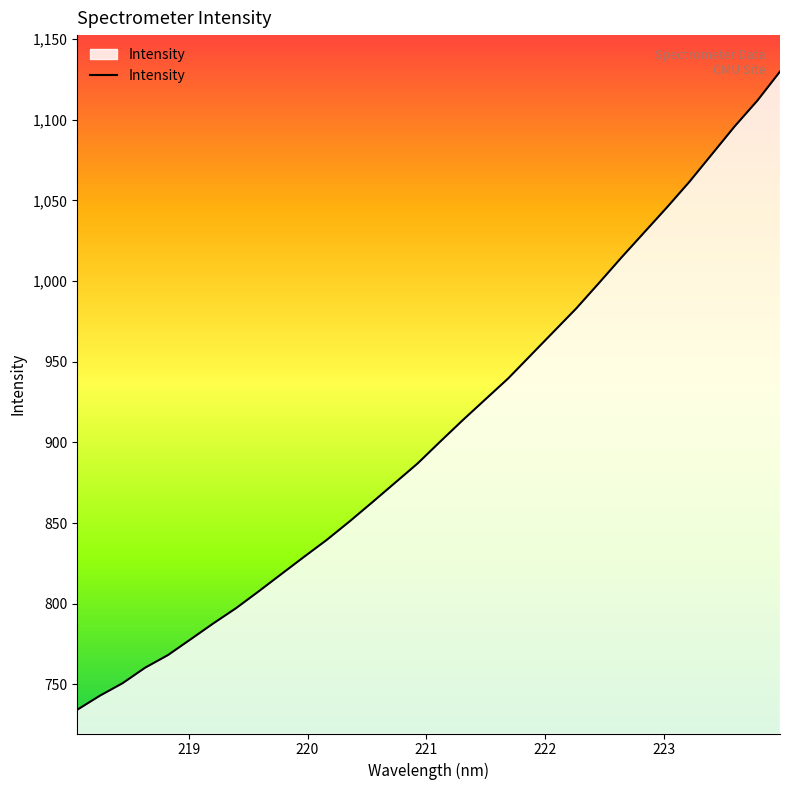

What is the smallest value displayed?

734.2